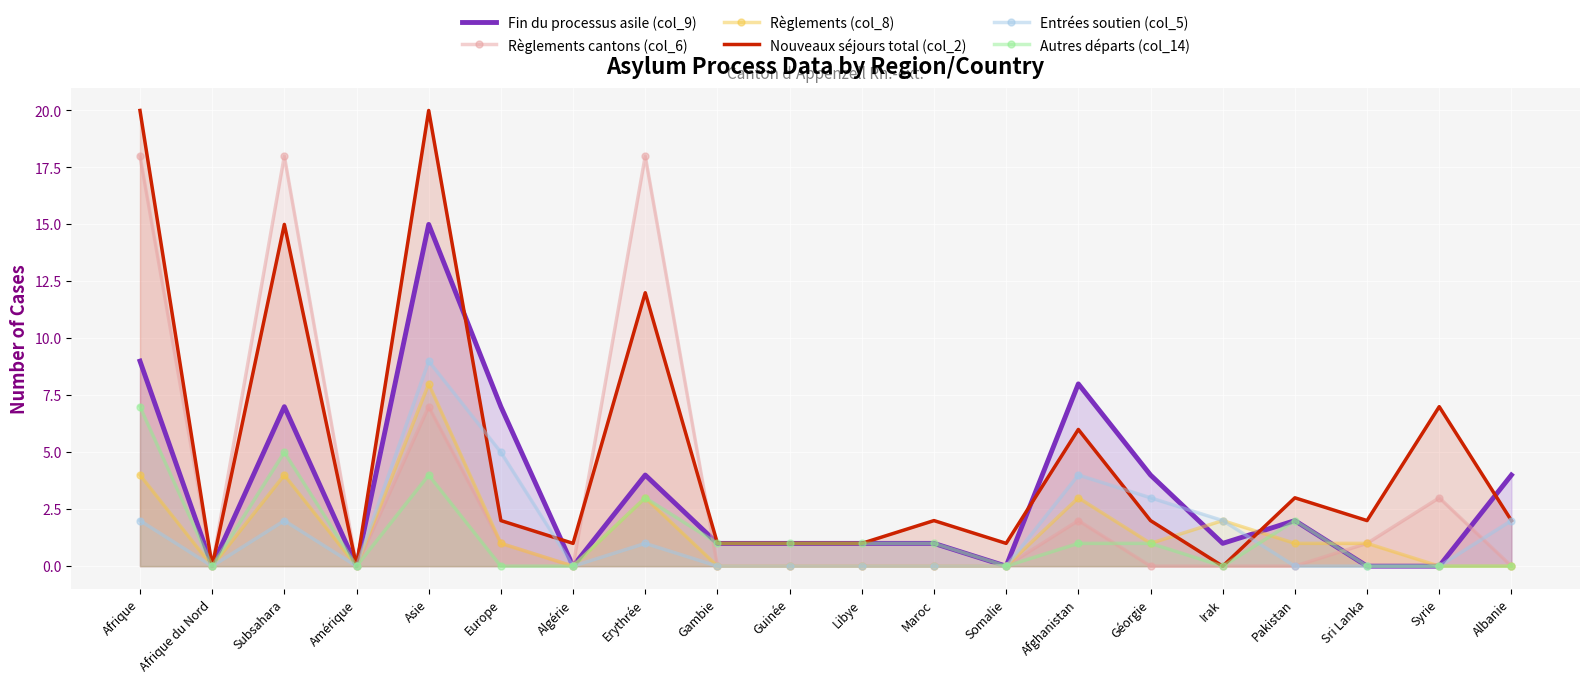

At Albanie, list the series in order from largest to smallest.

Fin du processus asile (col_9), Nouveaux séjours total (col_2), Entrées soutien (col_5), Règlements cantons (col_6), Règlements (col_8), Autres départs (col_14)